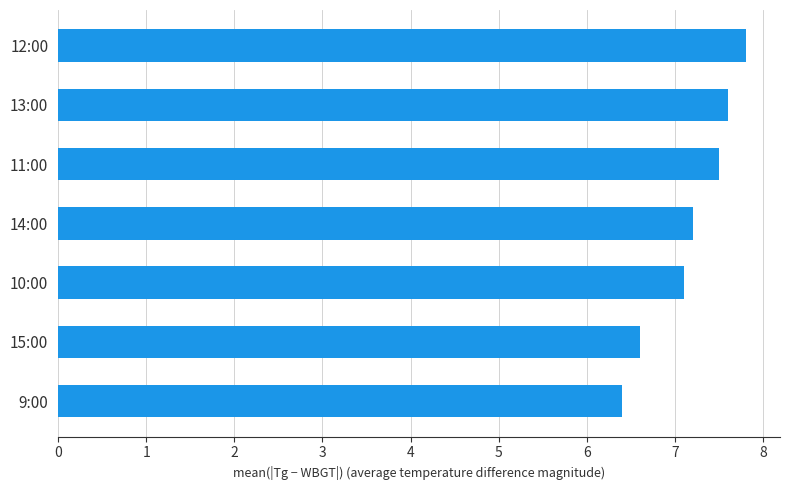

Which has a higher value, 11:00 or 12:00?

12:00